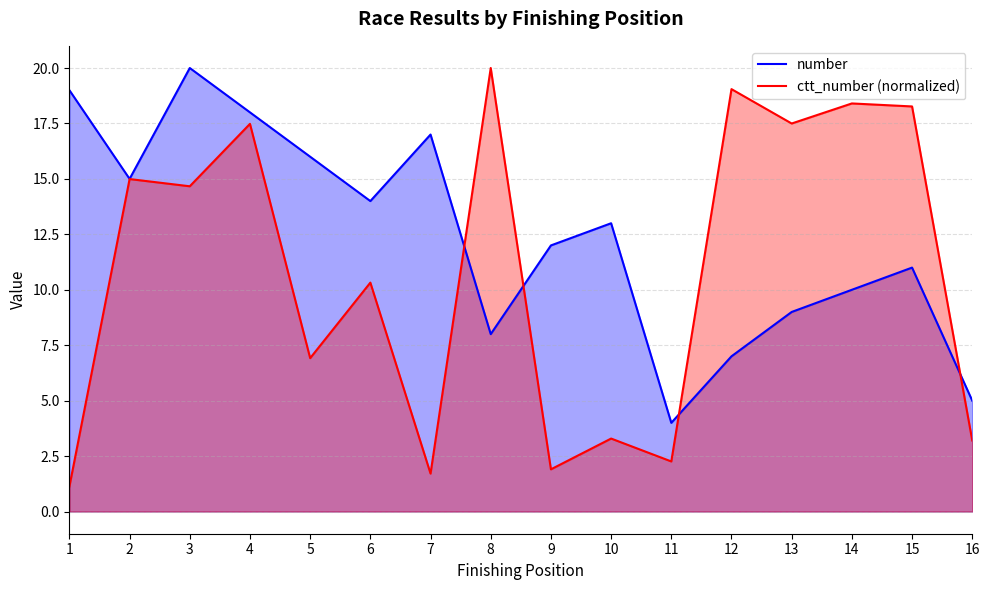

How many intersections are there between number and ctt_number?

4